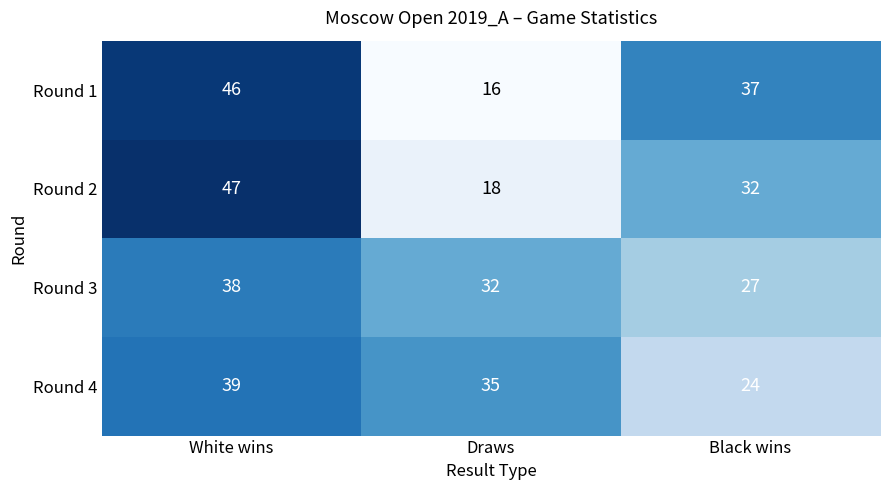

At which category is the sum across all series the highest?

White wins